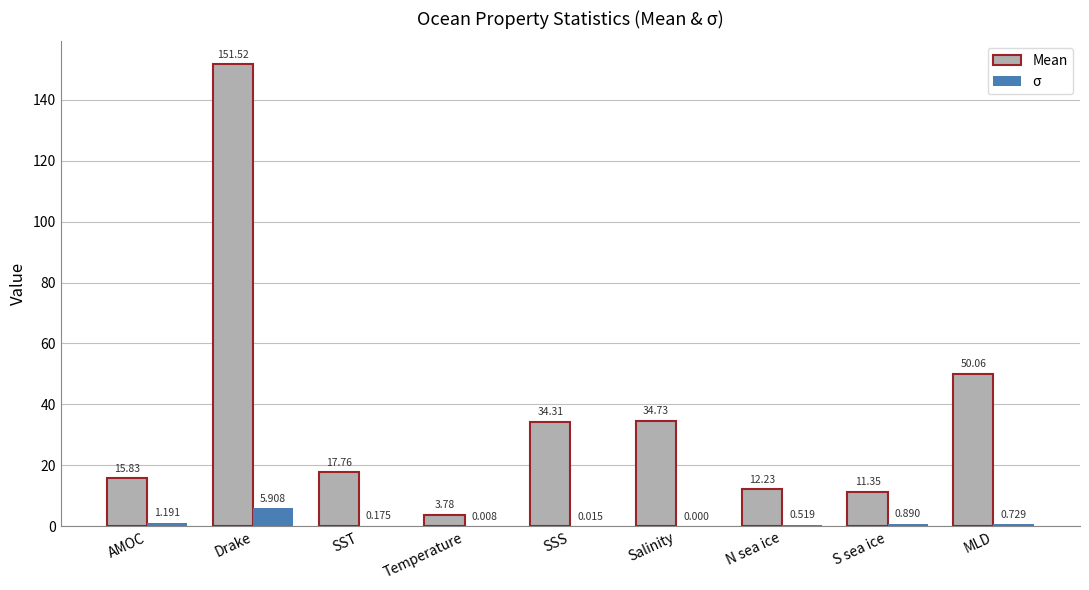

At which category is the sum across all series the highest?

Drake